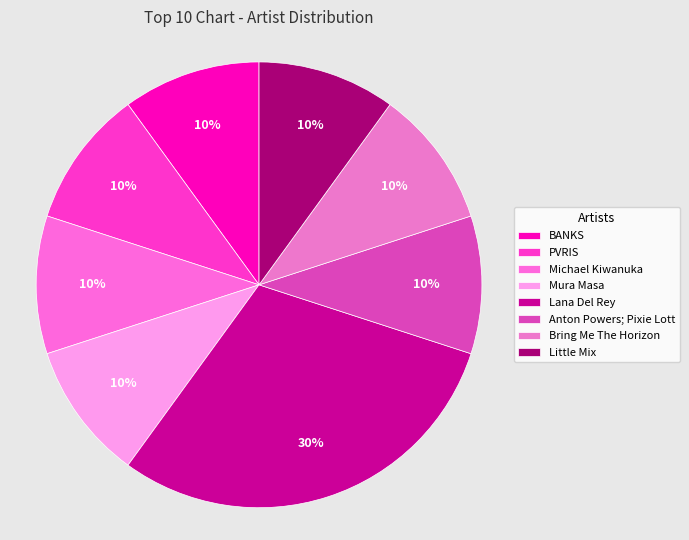

Which category has the biggest portion of the pie?

Lana Del Rey